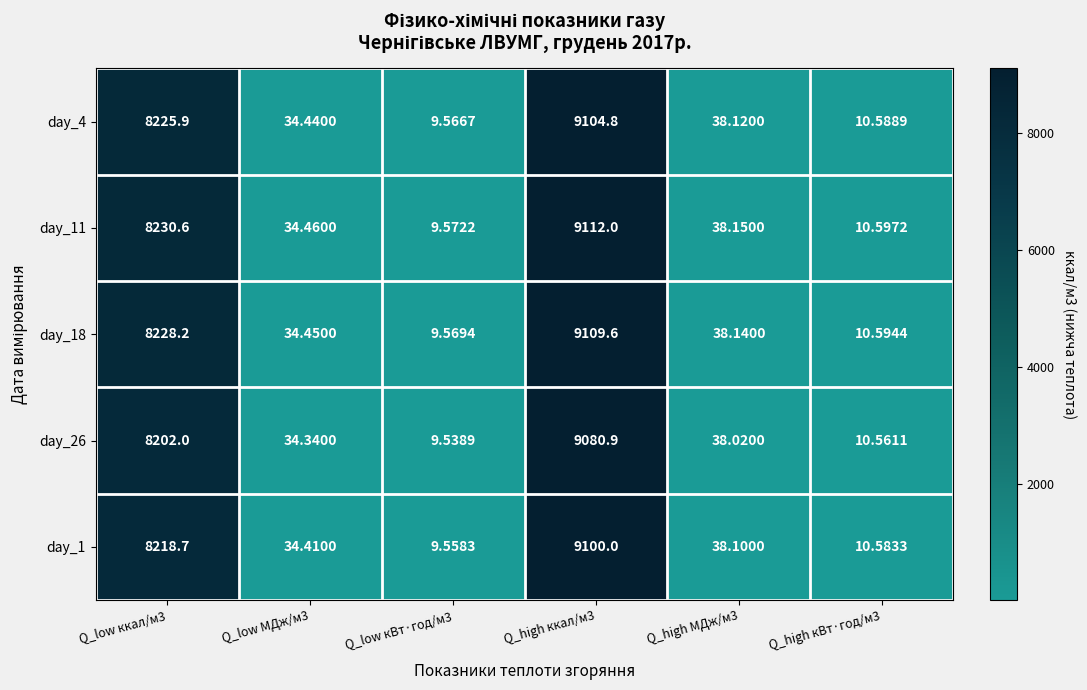

Is the value of day_26 at Q_high кВт·год/м3 greater than the value of day_4 at Q_low ккал/м3?

No